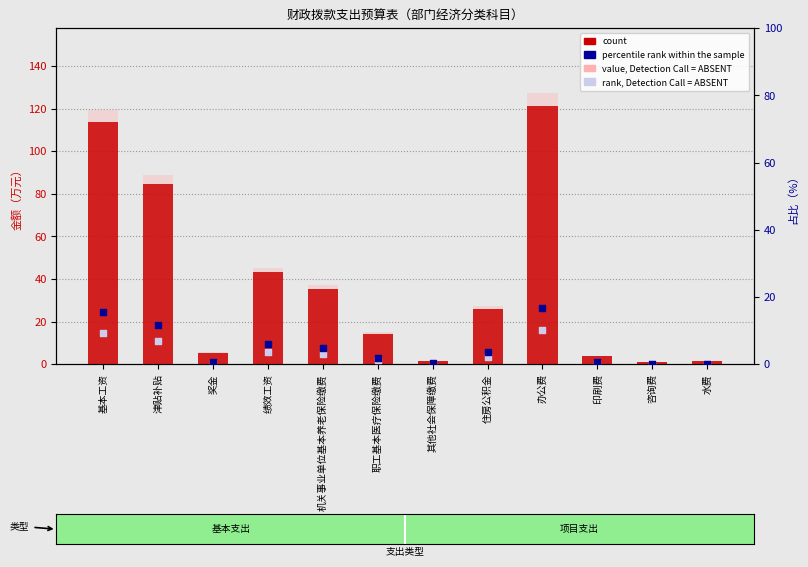

At which category is the sum across all series the highest?

办公费